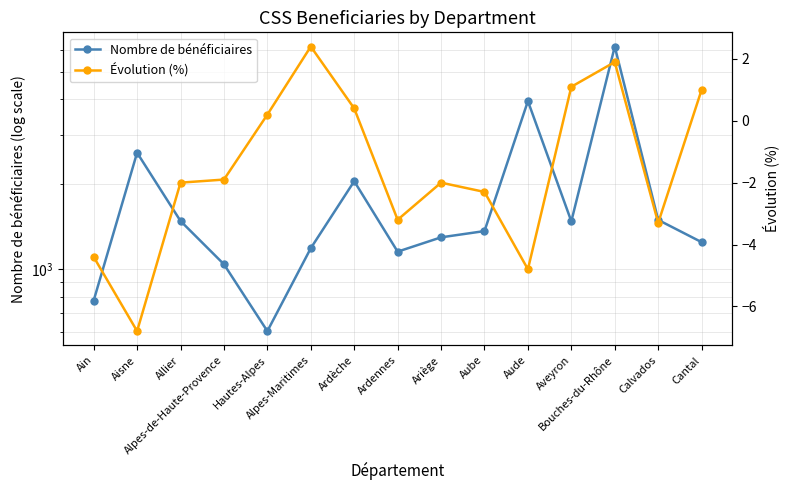

How many lines are shown in the chart?

2